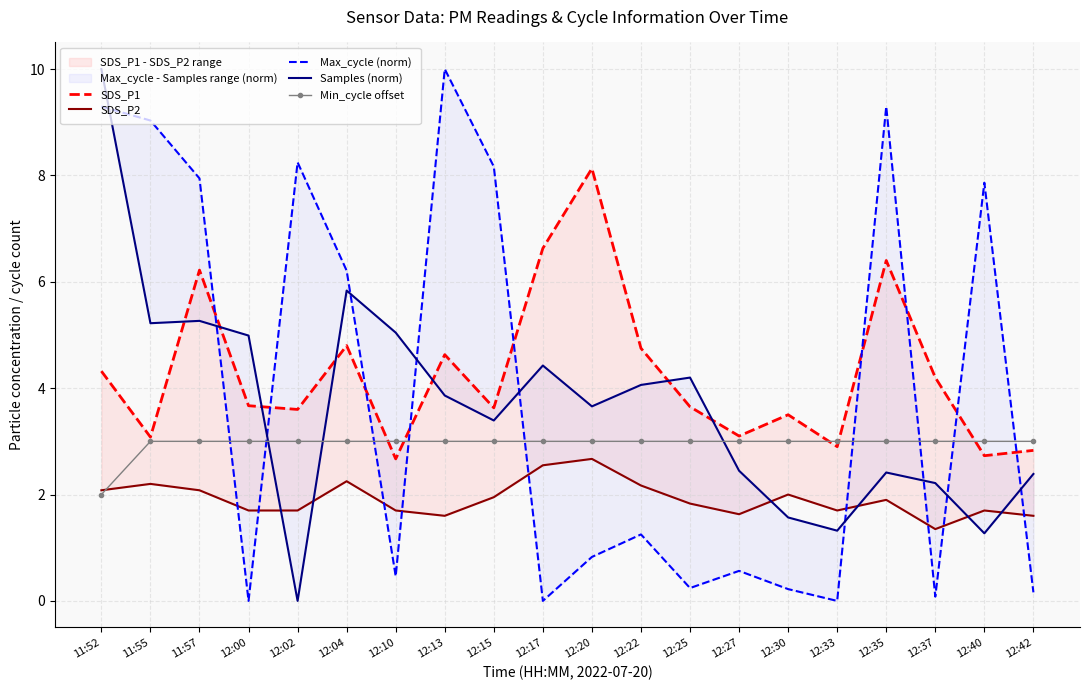

What are all the series names shown in the legend?

SDS_P1, SDS_P2, Max_cycle (norm), Samples (norm), Min_cycle offset